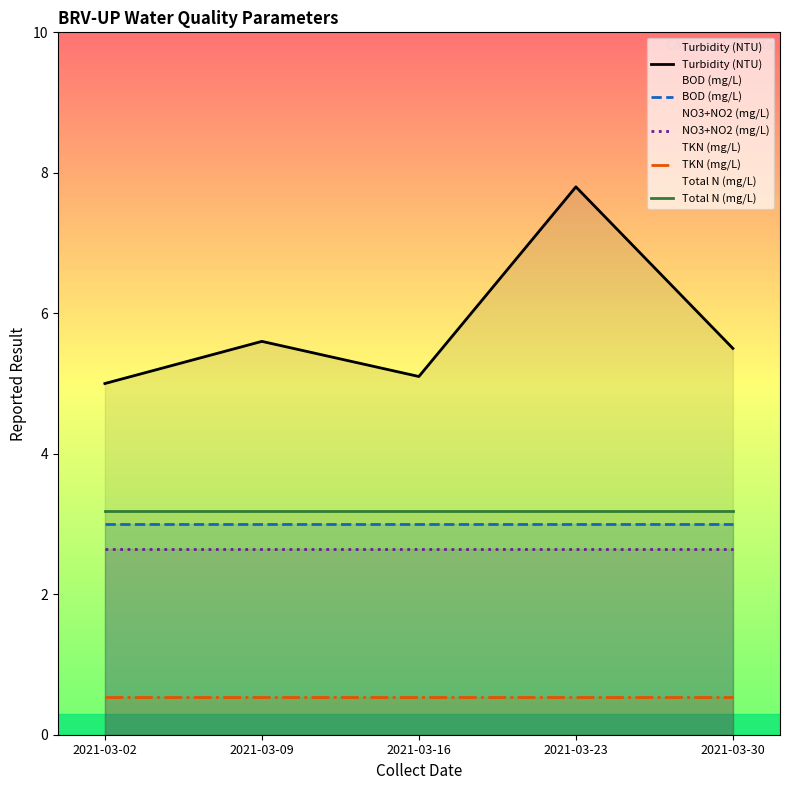

What is the total value across all series at 2021-03-23?

17.2